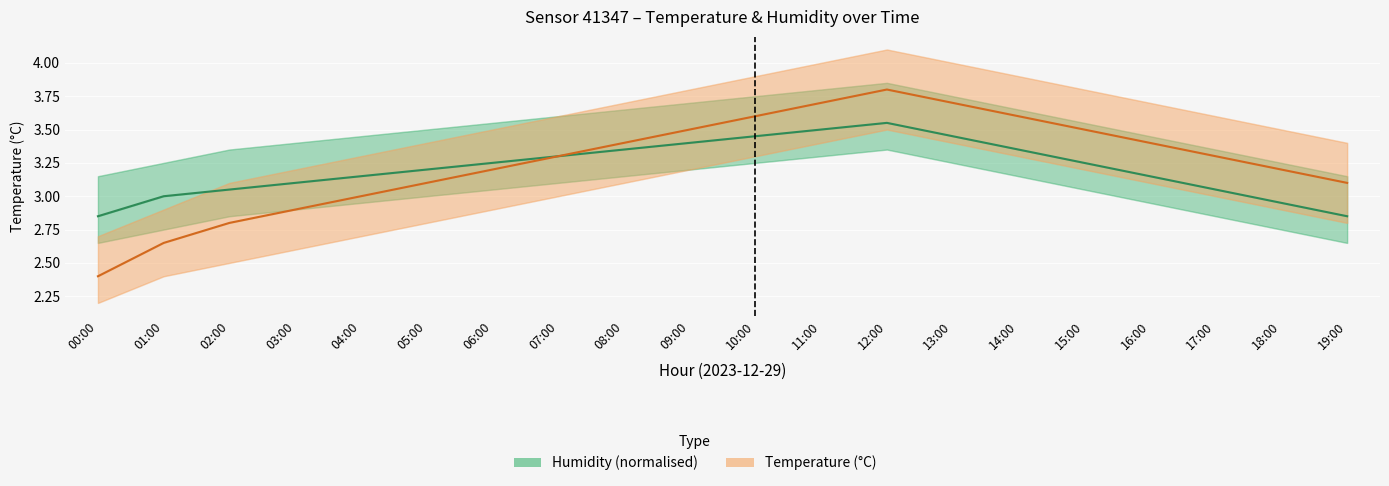

Is the value of Humidity (normalised) at 04:00 greater than the value of Temperature (°C) at 07:00?

No